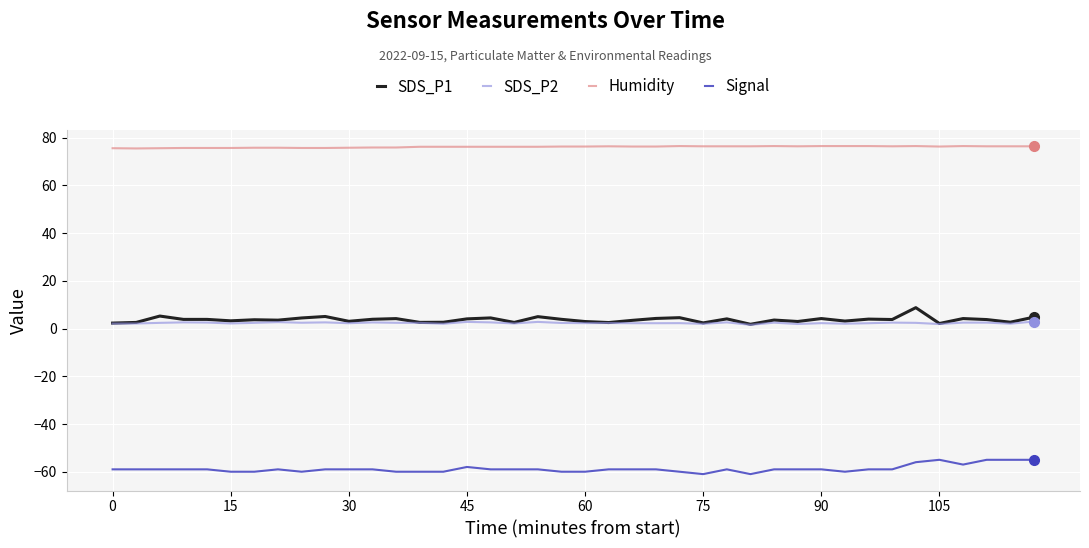

Which series has the largest total across all categories?

Humidity